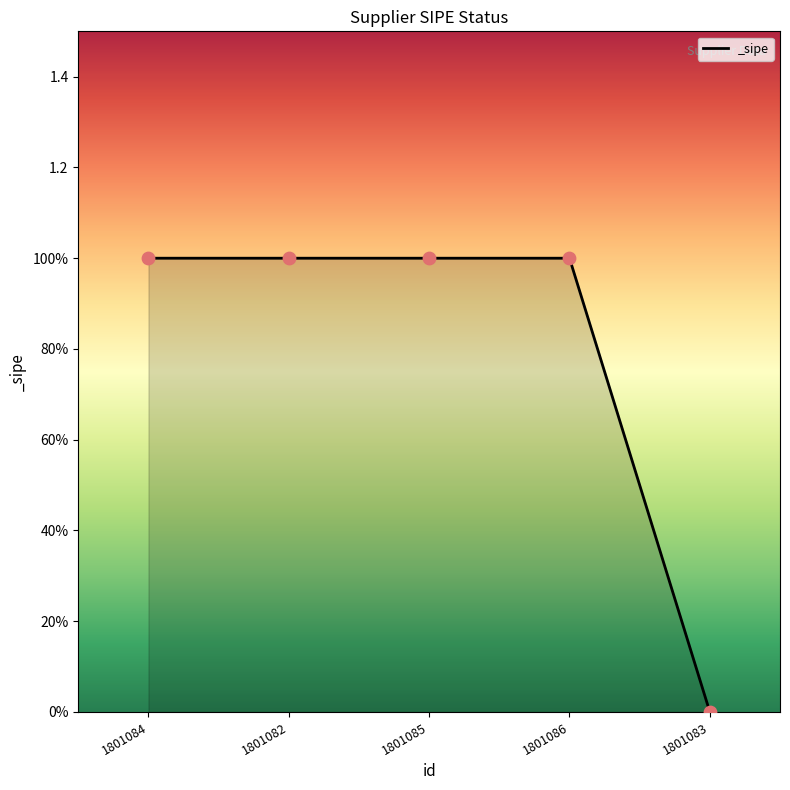

Between 1801082 and 1801086, which is larger?

1801082